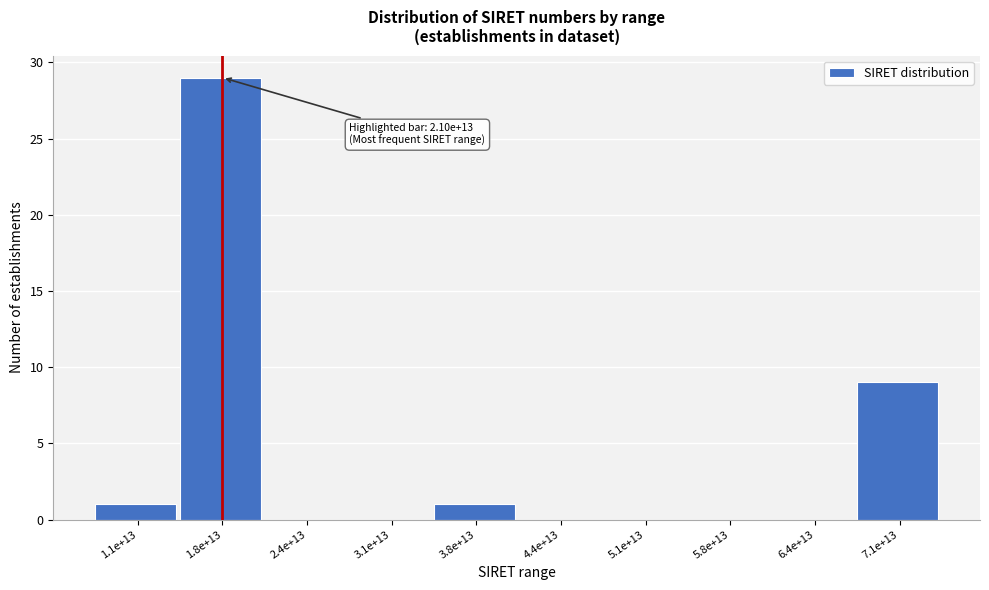

Reading left to right, transcribe all the data shown in this chart.

1.1e+13=1	1.8e+13=29	2.4e+13=0	3.1e+13=0	3.8e+13=1	4.4e+13=0	5.1e+13=0	5.8e+13=0	6.4e+13=0	7.1e+13=9